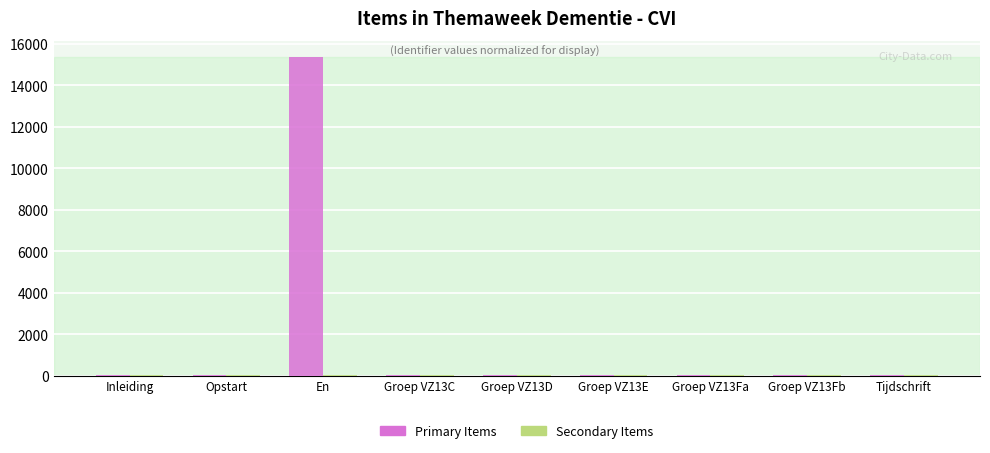

Which series has the largest range (max minus min)?

Primary Items